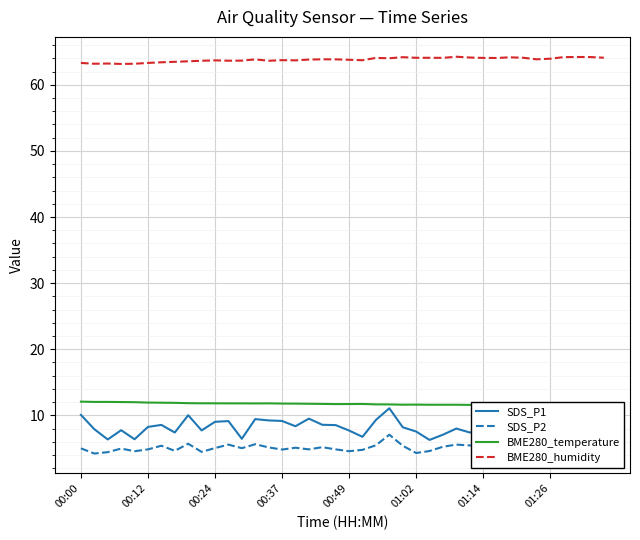

True or false: SDS_P1 and BME280_humidity cross at least once.

False